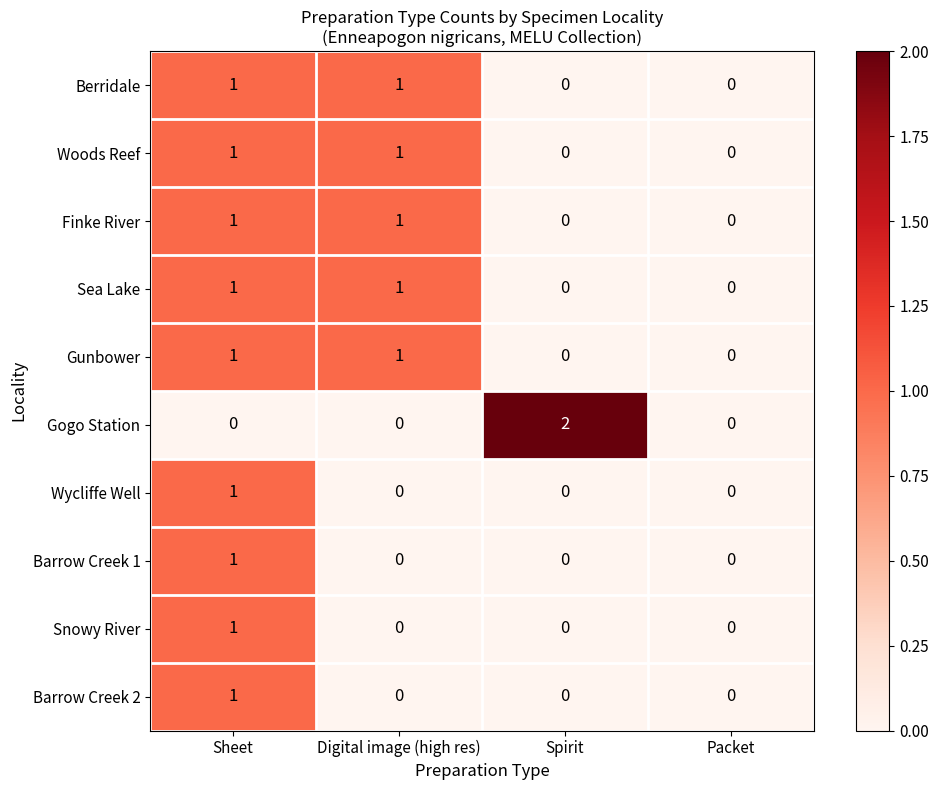

The value of Wycliffe Well at Sheet is 1. True or false?

True